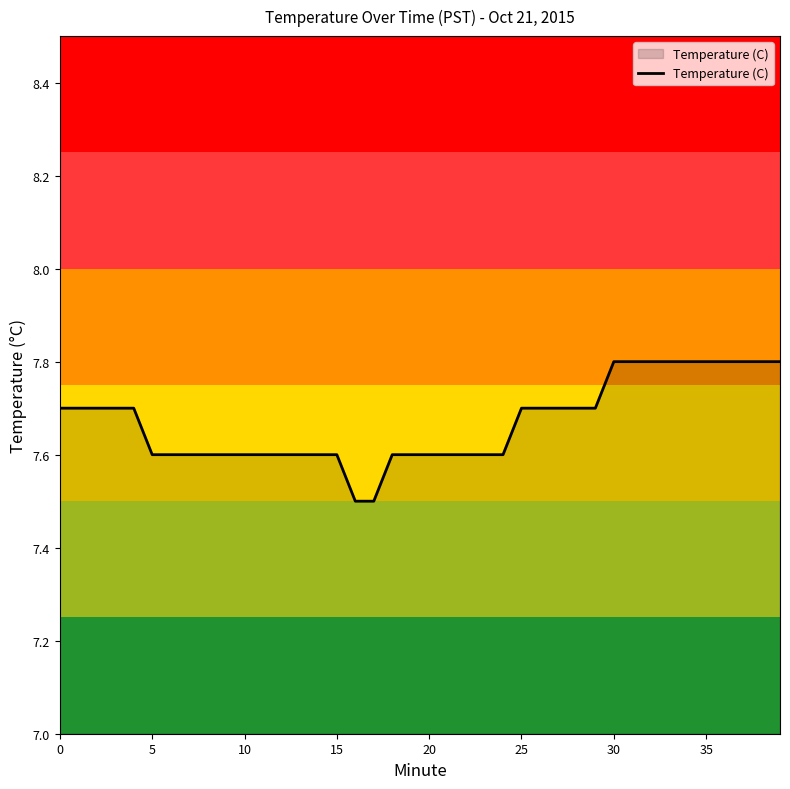

What is the smallest value displayed?

7.5